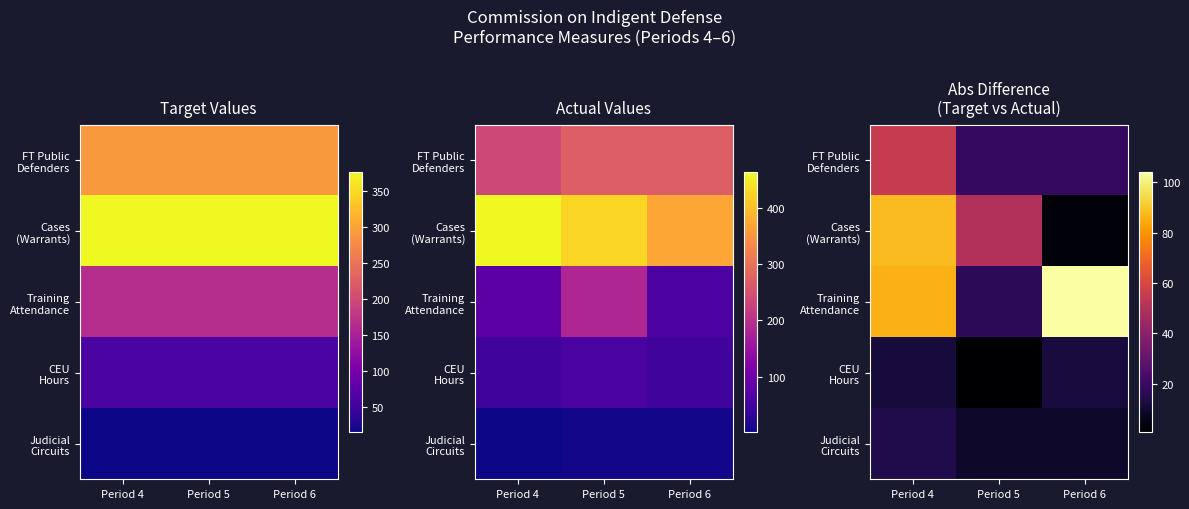

Which series has the largest total across all categories?

Training Attendance